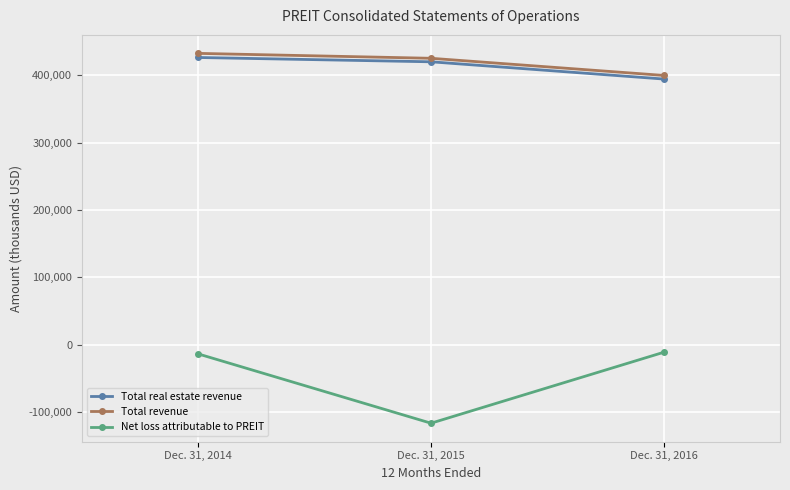

What is the difference between the highest and lowest values at Dec. 31, 2014?

446533